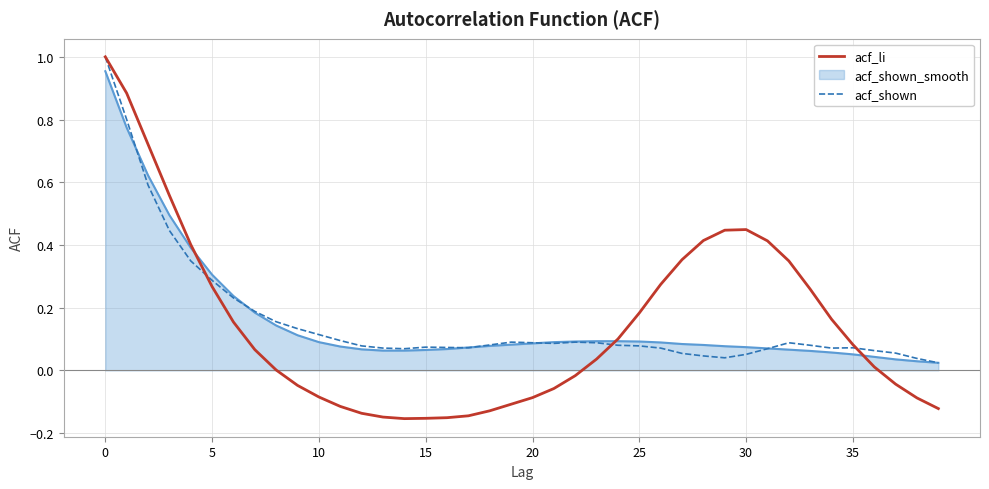

Which series has the widest spread of values?

acf_li